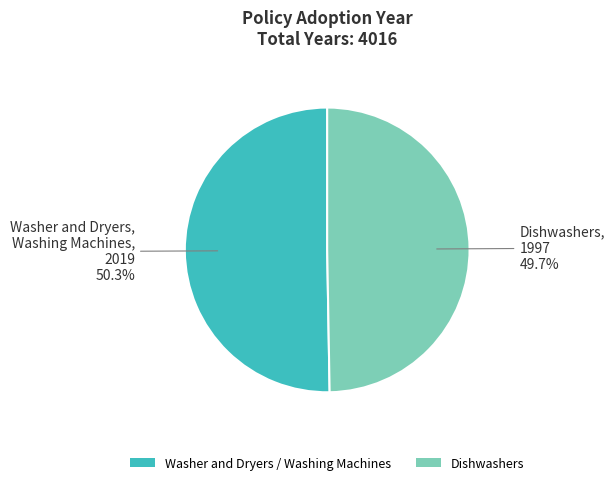

Which slice represents more than half of the pie?

Washer and Dryers / Washing Machines